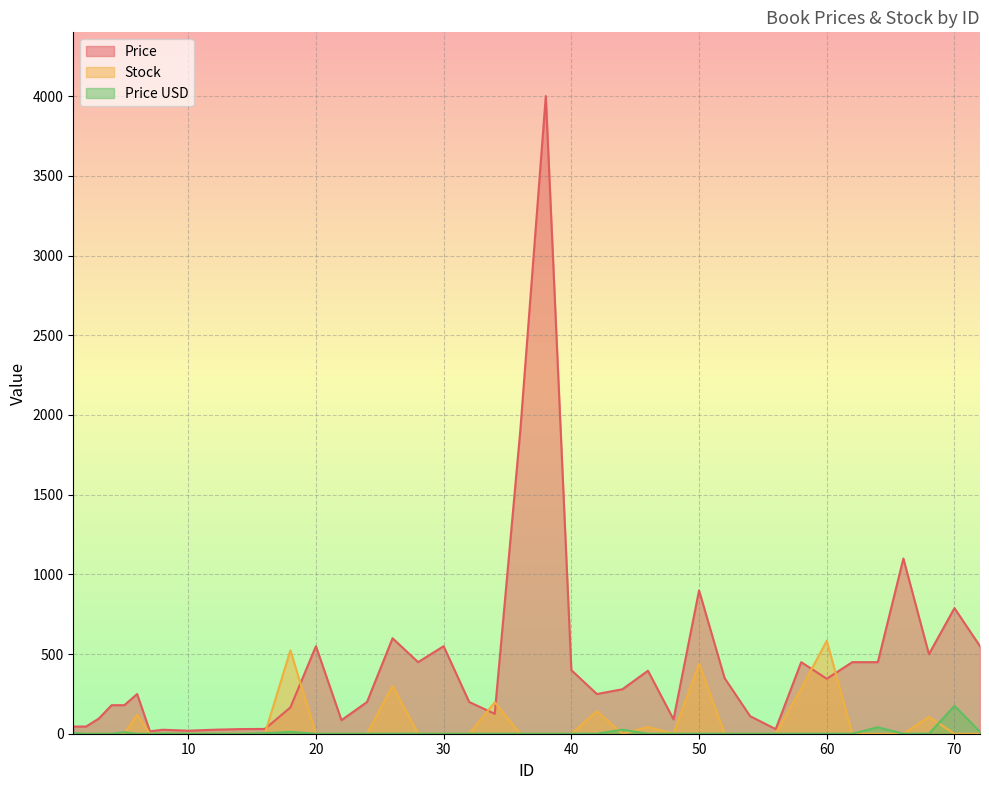

Rank the series at 7 from highest to lowest value.

Price, Stock, Price USD